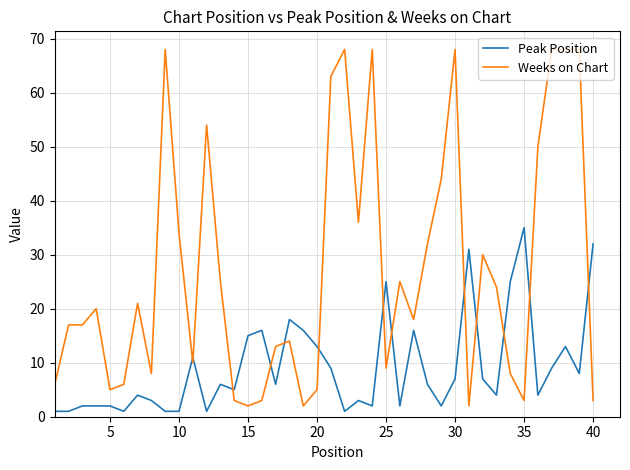

What is the minimum value shown in the chart?

1